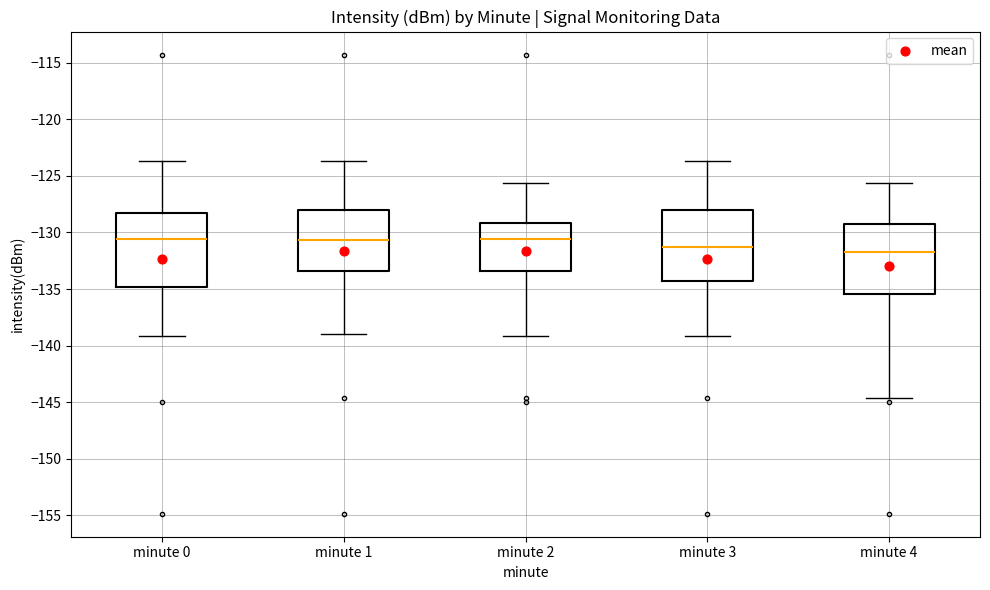

Reading left to right, transcribe this box plot: for each box, give where its median line is, the range the box spans, and where its two whiskers end, as read against the y-axis. The values are not printed on the chart, so give them approximately, as read against the axis.

minute 0: median -130.5, box -135.0 to -128.5, whiskers -139.0 to -123.5
minute 1: median -130.5, box -133.5 to -128.0, whiskers -139.0 to -123.5
minute 2: median -130.5, box -133.5 to -129.0, whiskers -139.0 to -125.5
minute 3: median -131.5, box -134.5 to -128.0, whiskers -139.0 to -123.5
minute 4: median -132.0, box -135.5 to -129.5, whiskers -144.5 to -125.5